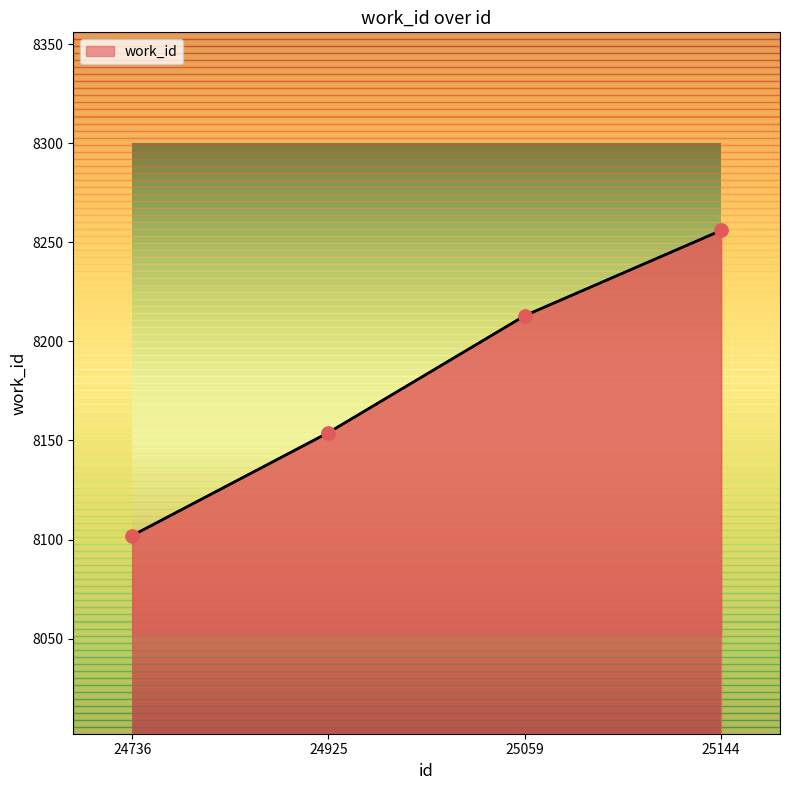

Between 25144 and 24736, which is larger?

25144